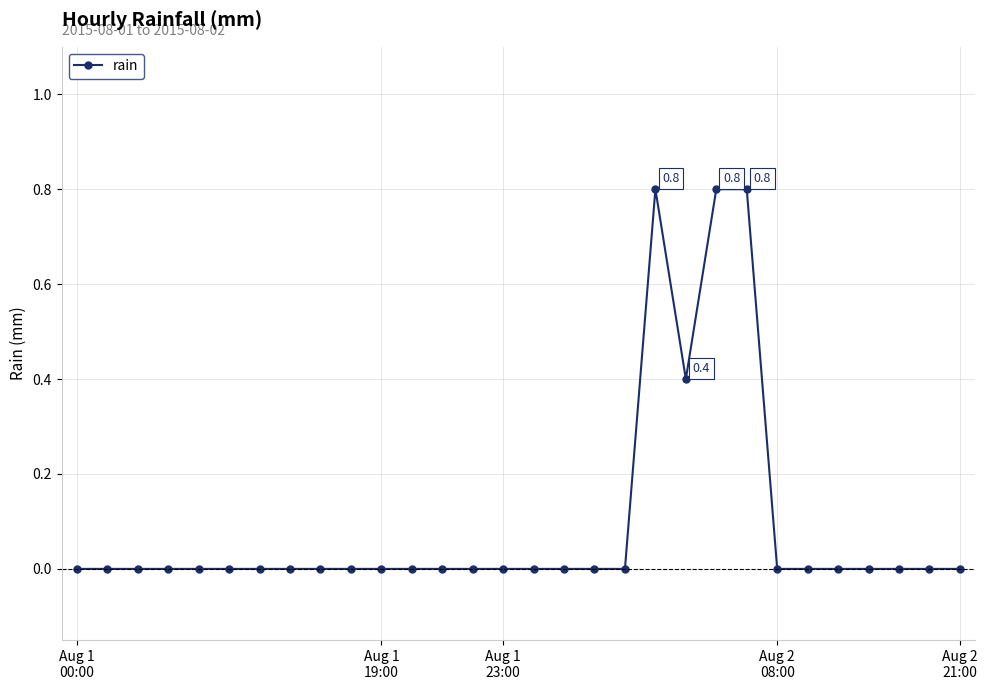

What is the maximum value shown in the chart?

0.8